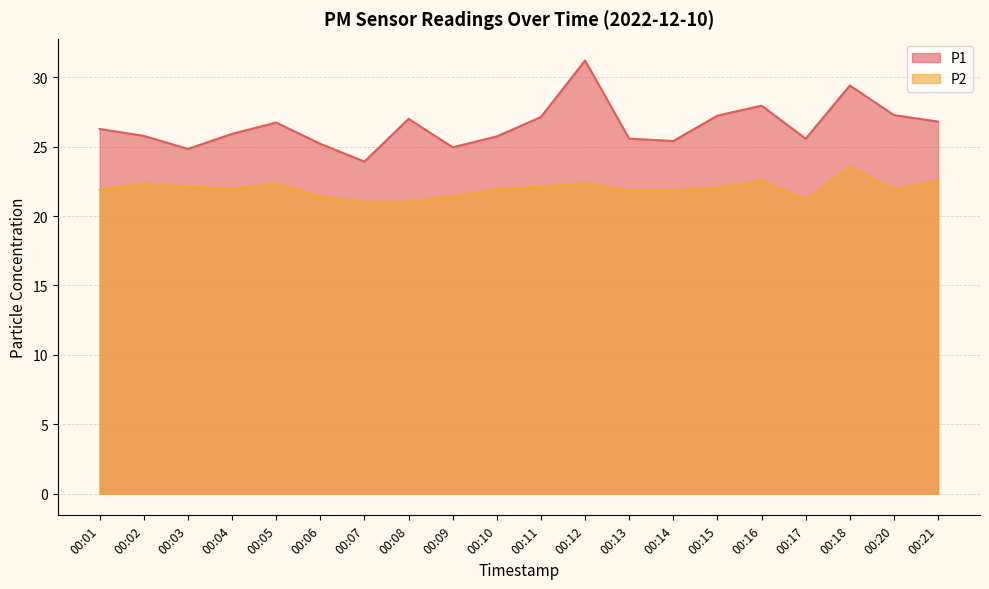

Which series has the largest total across all categories?

P1